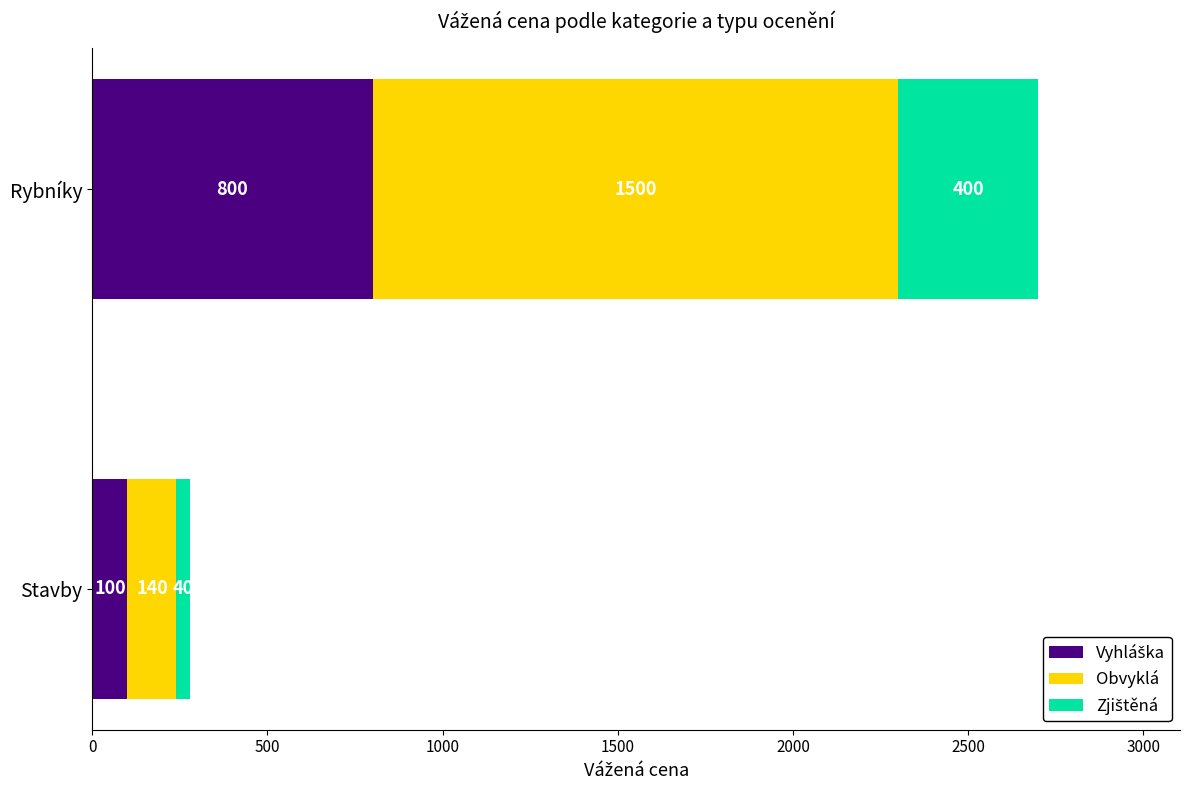

What is the total value across all series at Rybníky?

2700